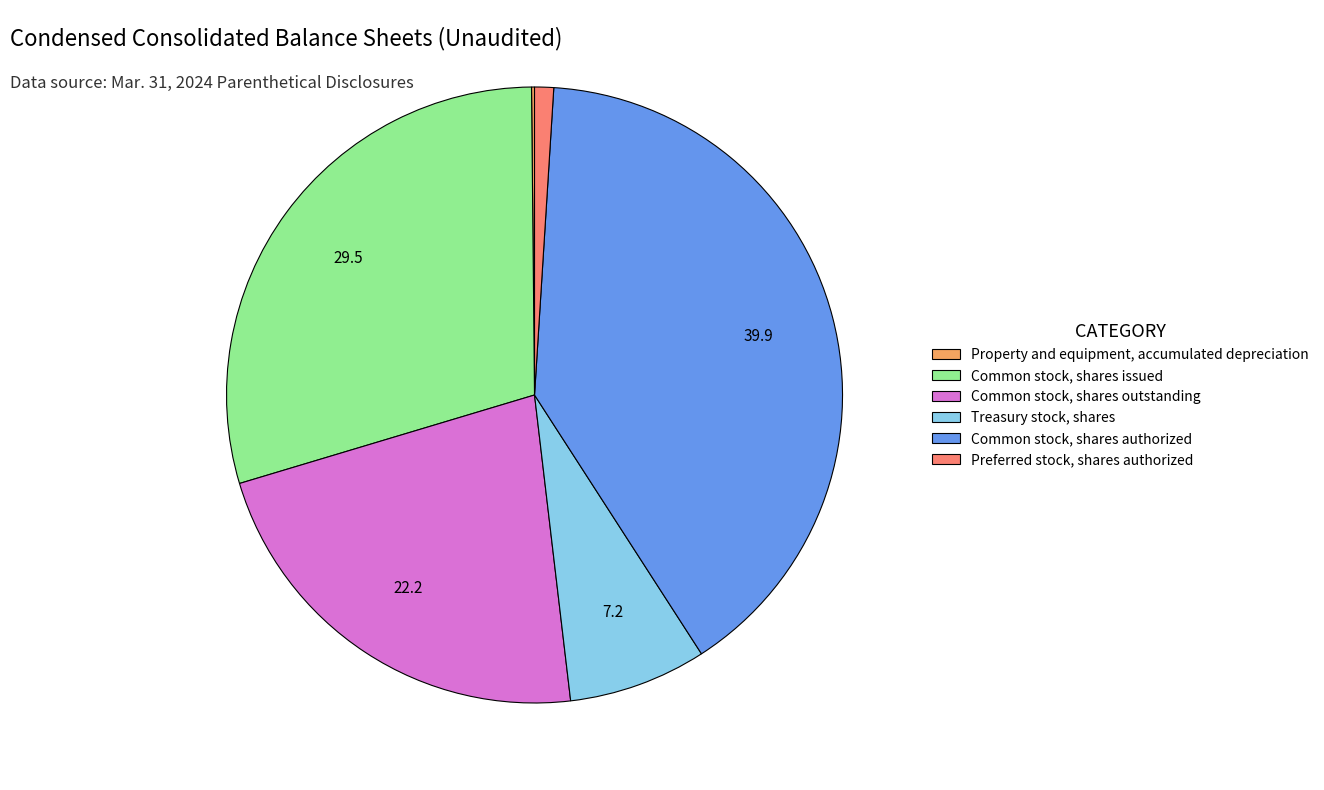

Is it true that Common stock, shares authorized is 31% of the pie?

False